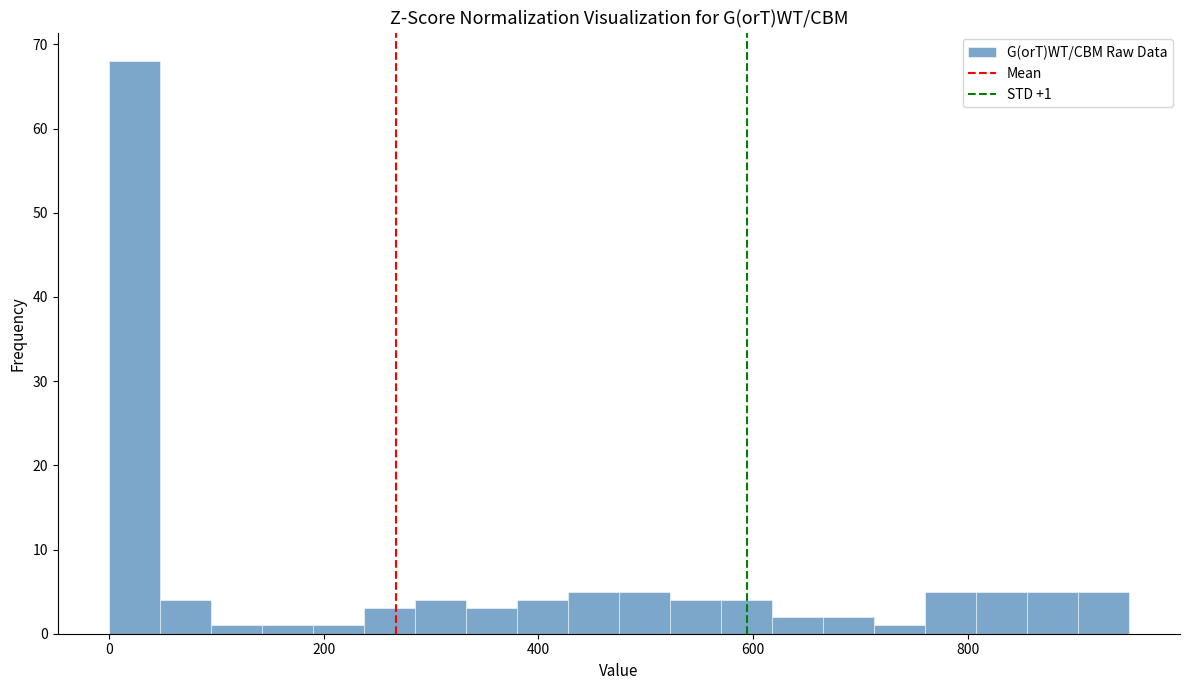

Read against the x-axis, roughly where is the centre of the tallest bar?

20